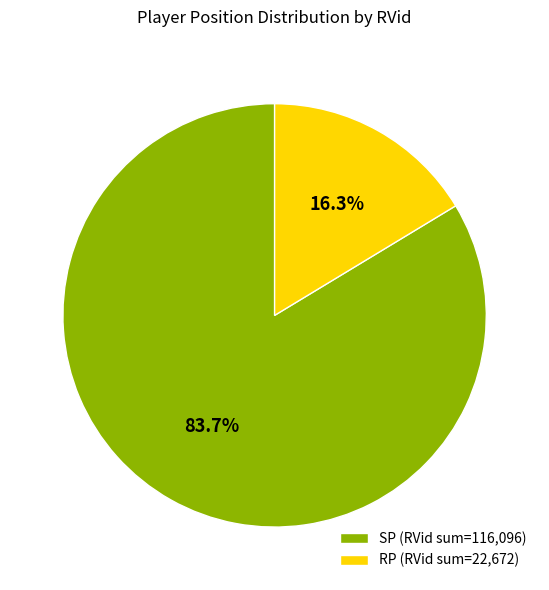

Is the sum of RP (RVid sum=22,672) and SP (RVid sum=116,096) greater than half?

Yes